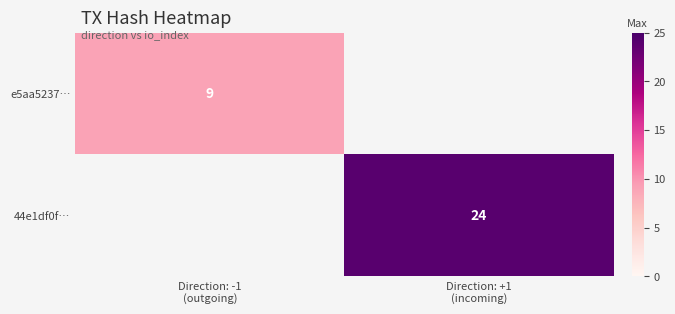

At which label does e5aa5237… reach its peak?

Direction: -1 (outgoing)